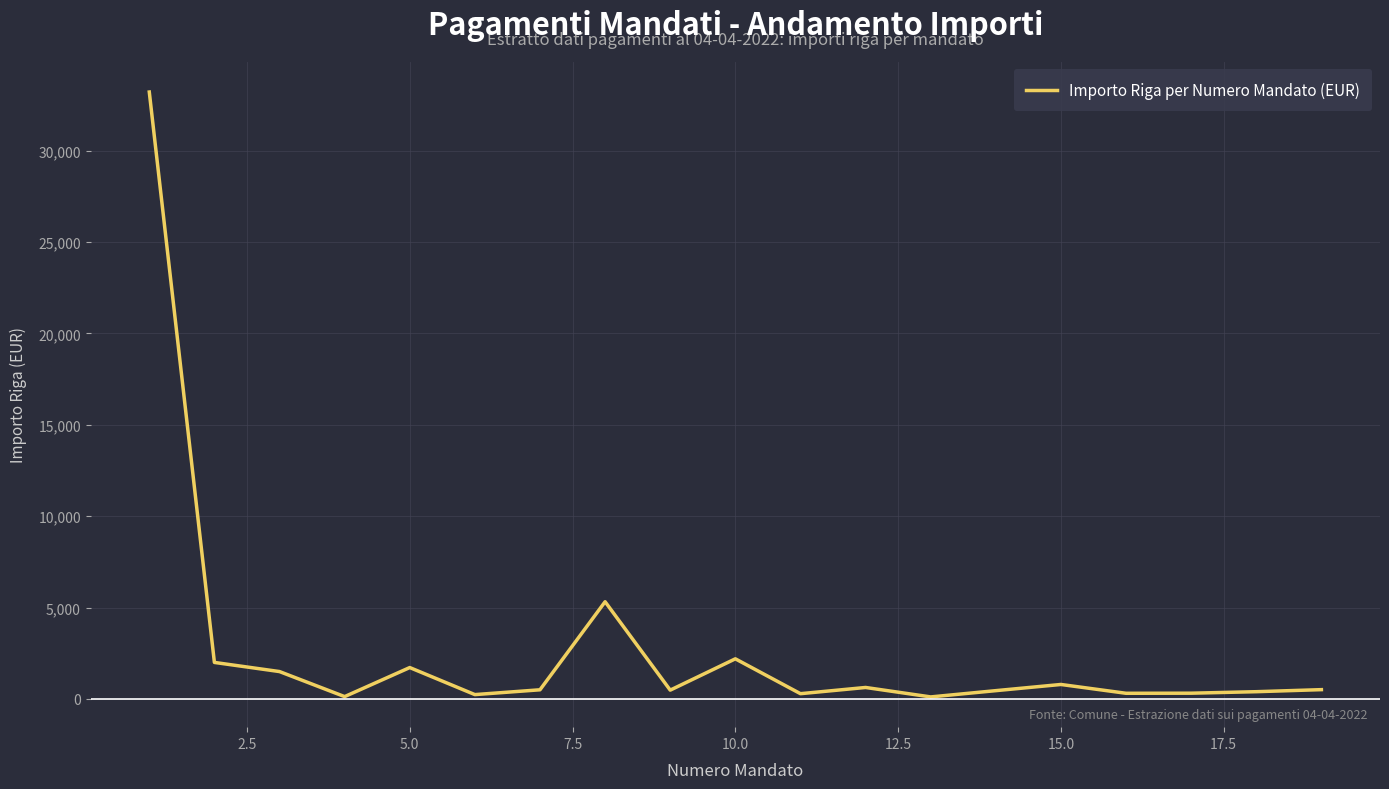

What is the difference between the maximum and minimum values?

33087